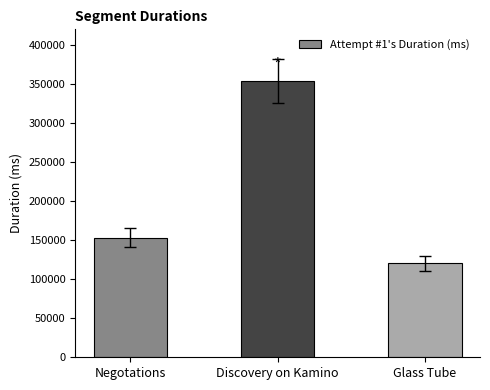

True or false: the data shows 530225 at Discovery on Kamino.

False